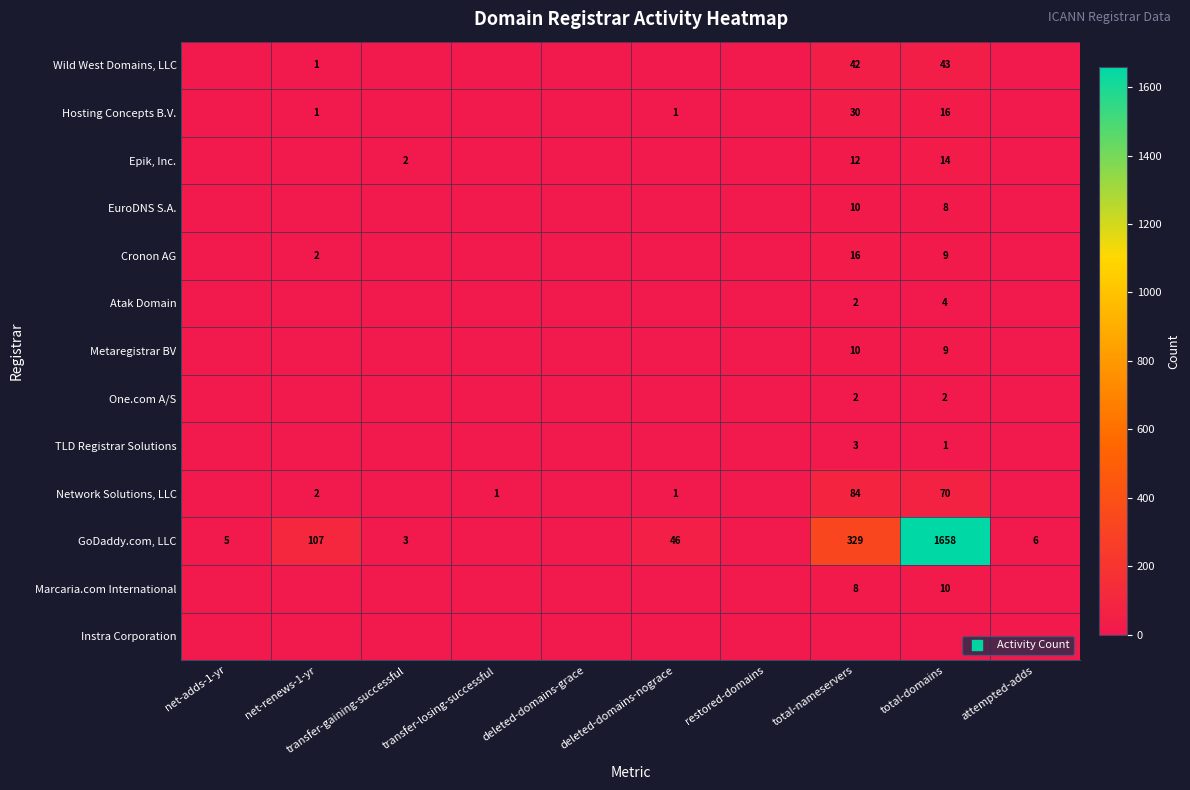

Is the value of GoDaddy.com, LLC at attempted-adds greater than the value of Wild West Domains, LLC at net-renews-1-yr?

Yes